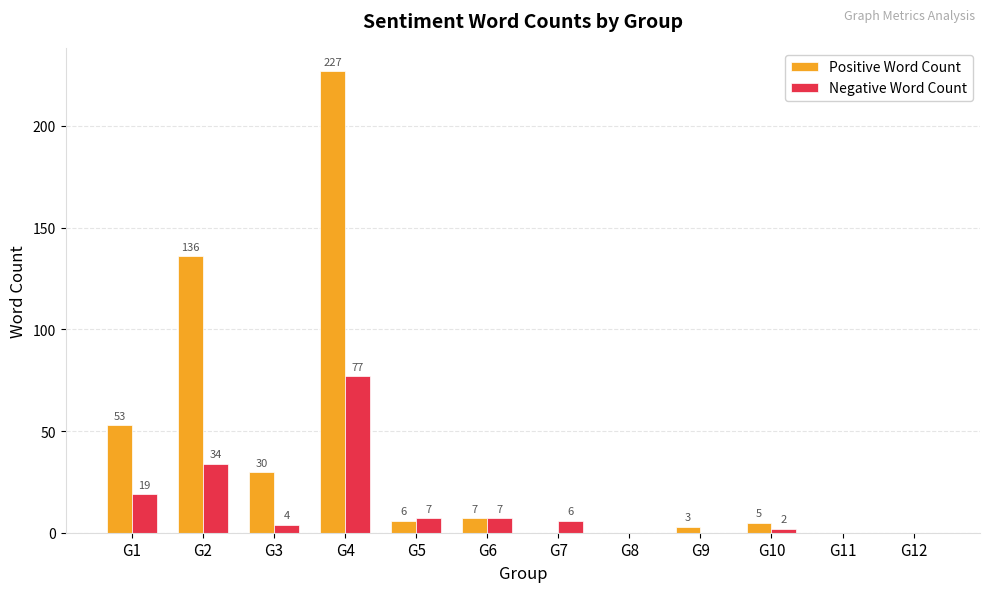

At which category is the sum across all series the highest?

G4